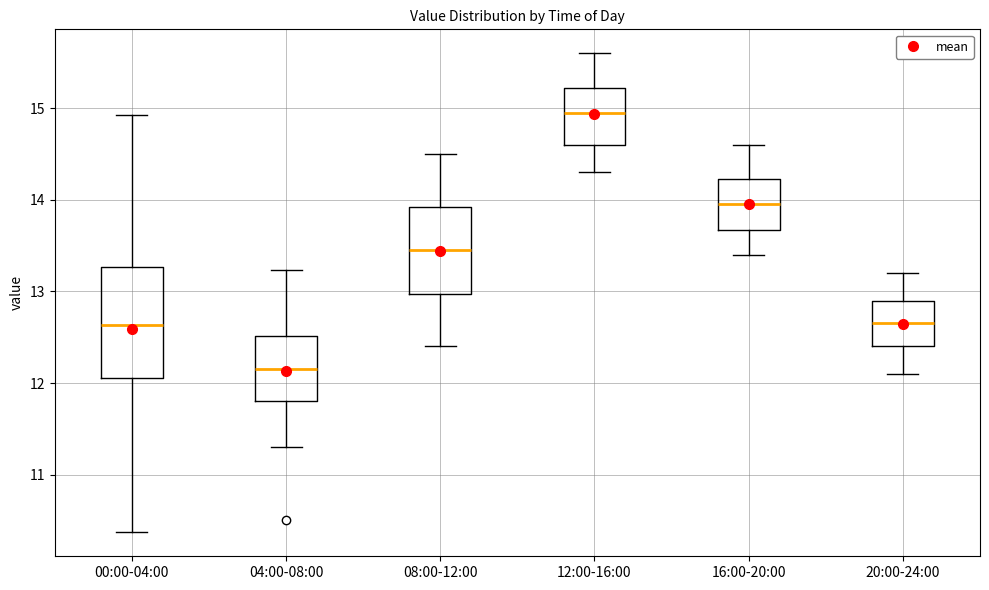

Reading left to right, read every box against the y-axis: the position of its median line, the range the box covers, and the ends of its whiskers. The values are not printed on the chart, so give them approximately, as read against the axis.

00:00-04:00: median 12.6, box 12.1 to 13.3, whiskers 10.4 to 14.9
04:00-08:00: median 12.2, box 11.8 to 12.5, whiskers 11.3 to 13.2
08:00-12:00: median 13.5, box 13.0 to 13.9, whiskers 12.4 to 14.5
12:00-16:00: median 15.0, box 14.6 to 15.2, whiskers 14.3 to 15.6
16:00-20:00: median 14.0, box 13.7 to 14.2, whiskers 13.4 to 14.6
20:00-24:00: median 12.7, box 12.4 to 12.9, whiskers 12.1 to 13.2